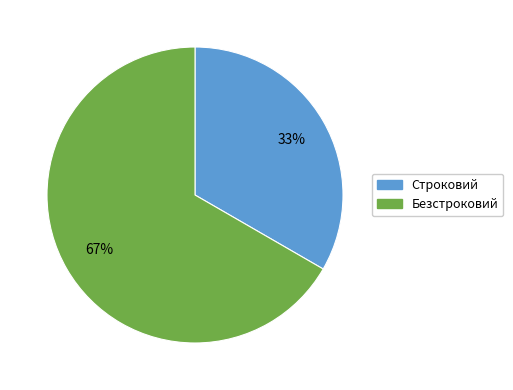

To the nearest percent, what percentage of the pie is Строковий?

33%